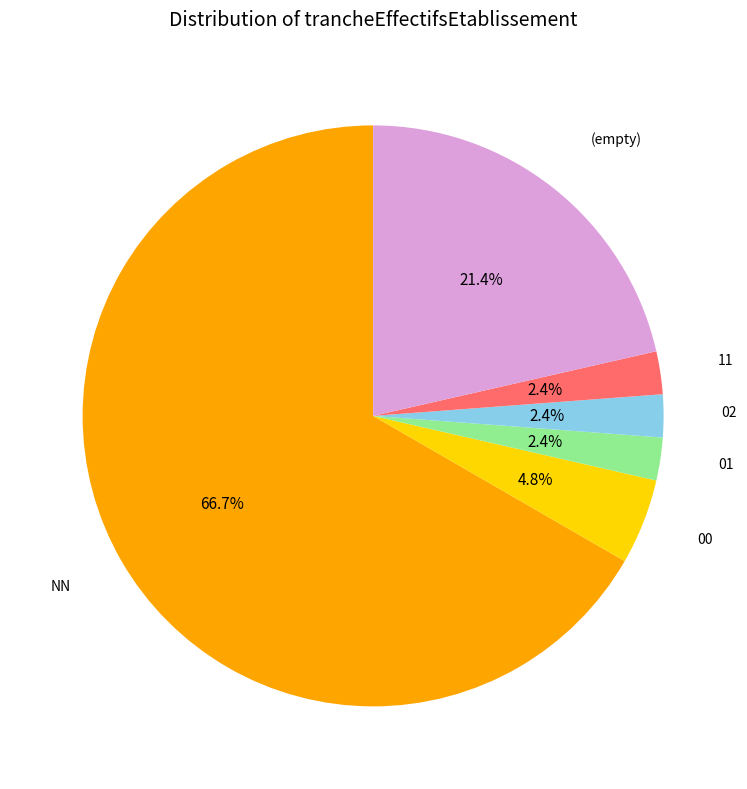

Is there a majority slice in this chart?

Yes